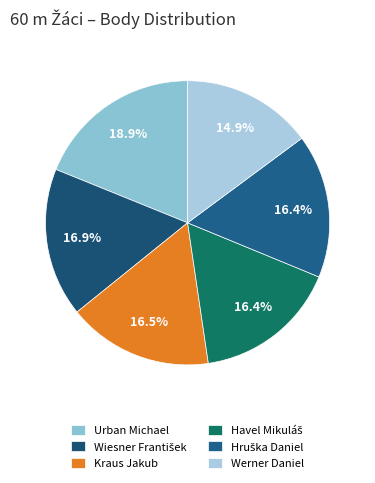

To the nearest percent, what is the combined percentage of Urban Michael and Werner Daniel?

34%